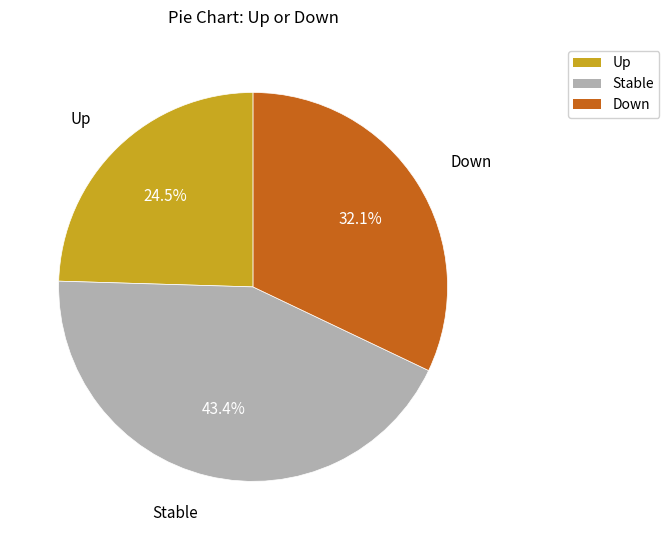

Do Stable and Down together represent more than half of the pie?

Yes